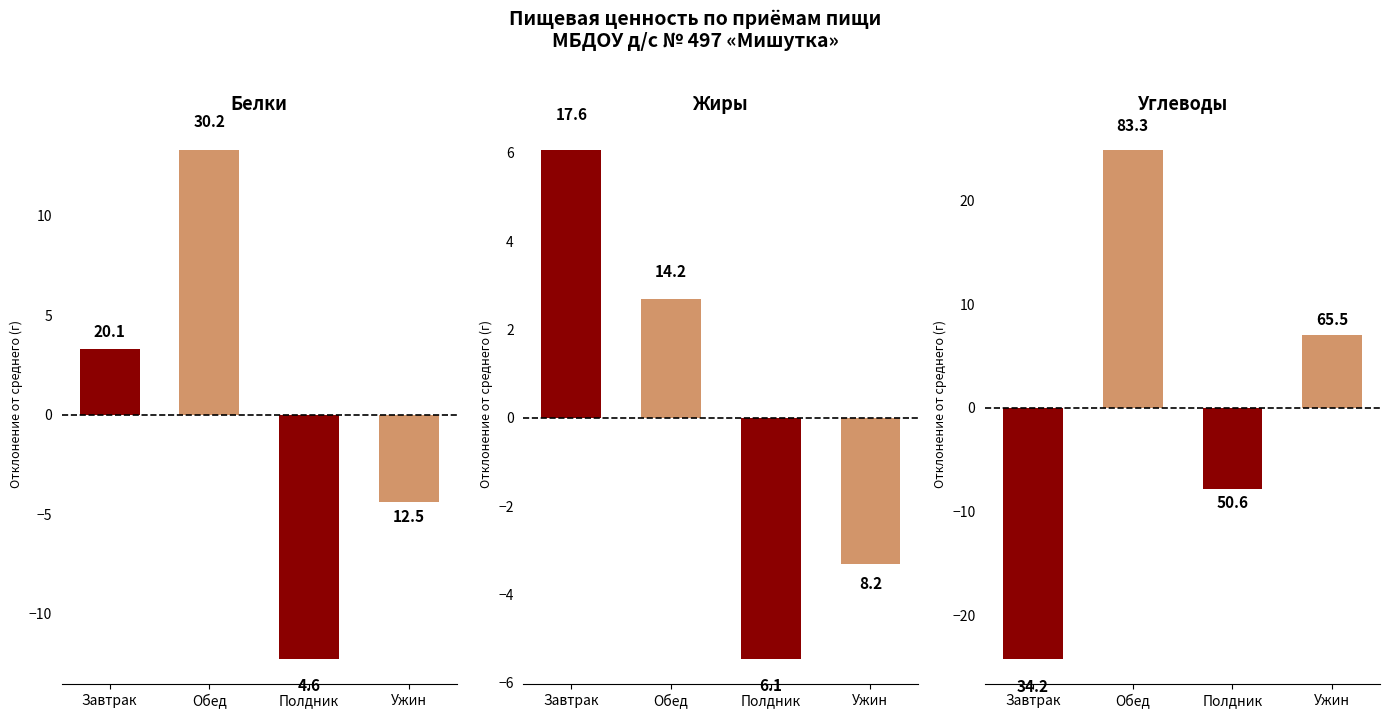

Rank the series at Полдник from lowest to highest value.

Белки, Углеводы, Жиры